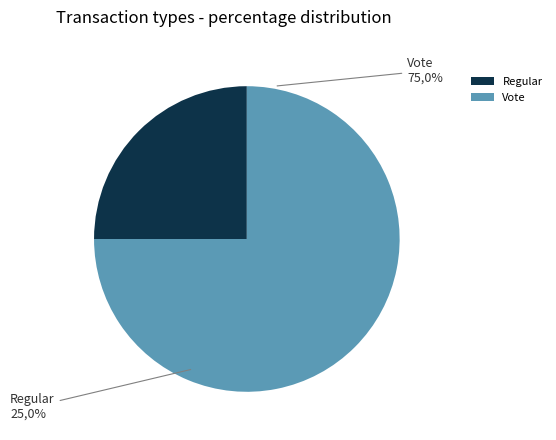

Rank the categories by value from lowest to highest.

Regular, Vote